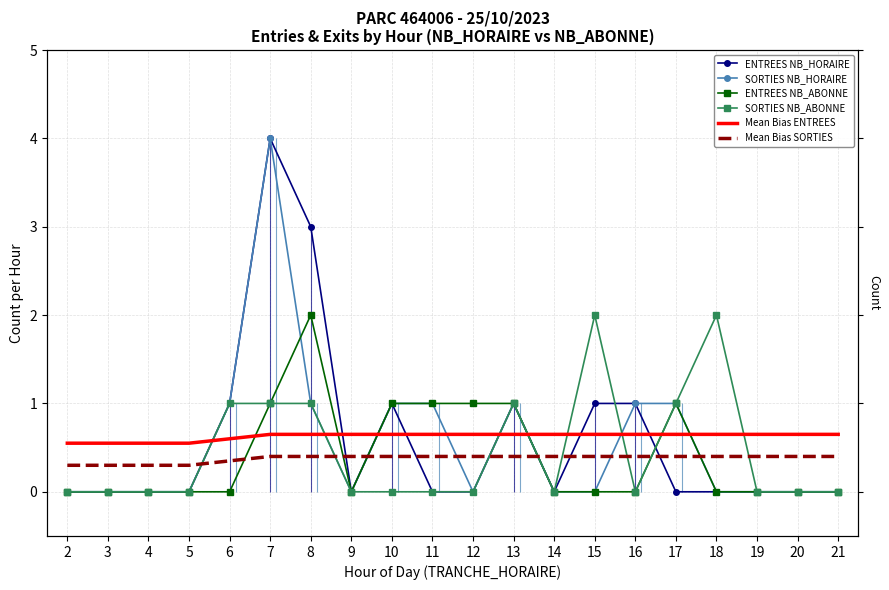

What is the total value across all series at 4?

0.9